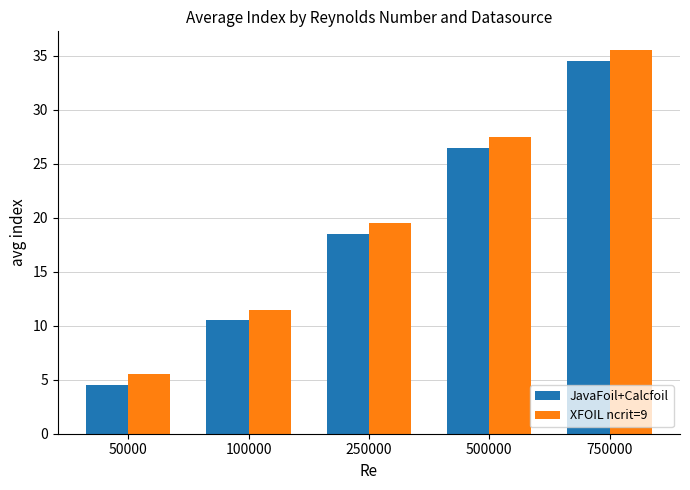

What is the difference between the maximum and second lowest values in the JavaFoil+Calcfoil series?

24.0